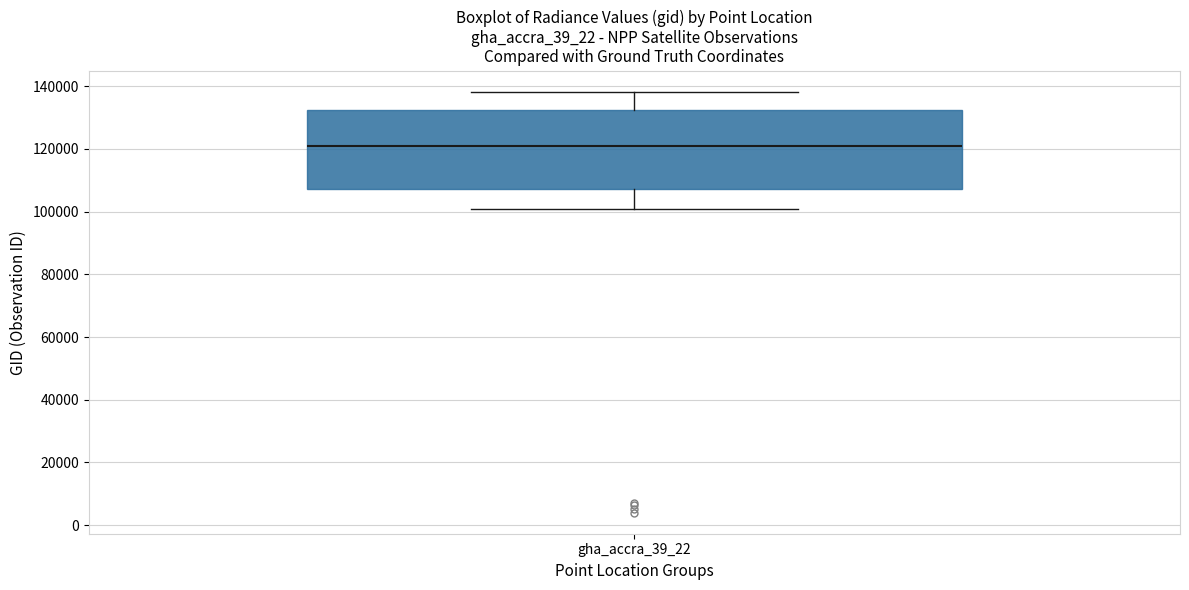

Read this box plot against the y-axis: the position of the median line, the range covered by the box, and the ends of both whiskers. The values are not printed on the chart, so give them approximately, as read against the axis.

median 122000, box 108000 to 132000, whiskers 100000 to 138000